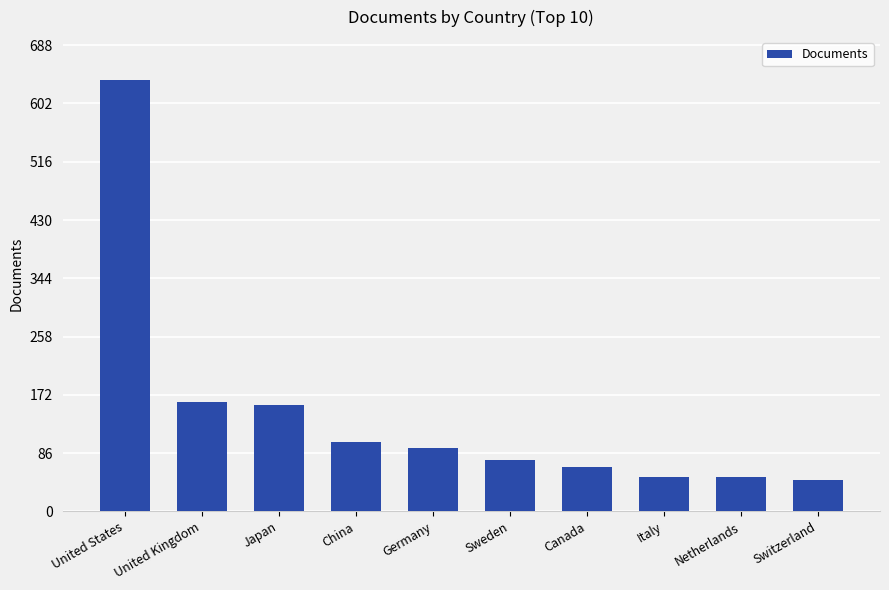

How many categories are shown in the chart?

10